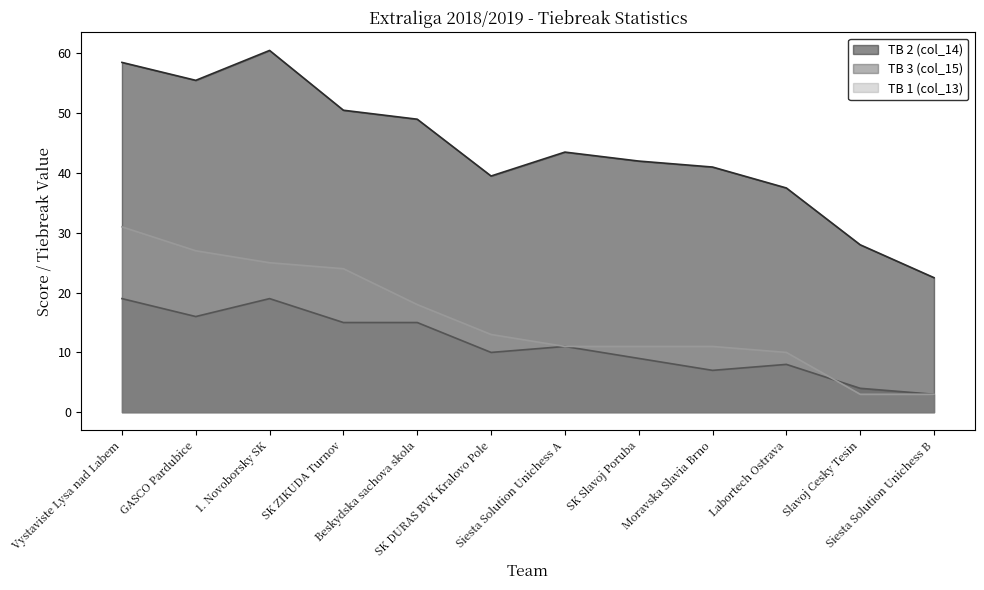

Reading left to right, list all the values displayed in this chart.

TB 2 (col_14): 58.5	55.5	60.5	50.5	49.0	39.5	43.5	42.0	41.0	37.5	28.0	22.5
TB 3 (col_15): 19.0	16.0	19.0	15.0	15.0	10.0	11.0	9.0	7.0	8.0	4.0	3.0
TB 1 (col_13): 31.0	27.0	25.0	24.0	18.0	13.0	11.0	11.0	11.0	10.0	3.0	3.0